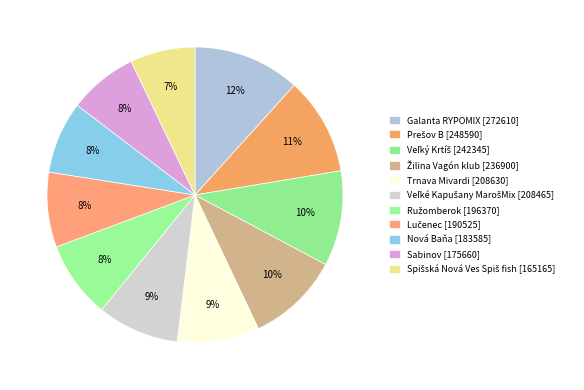

Approximately how many times larger is the value at Prešov B compared to Ružomberok?

1.3